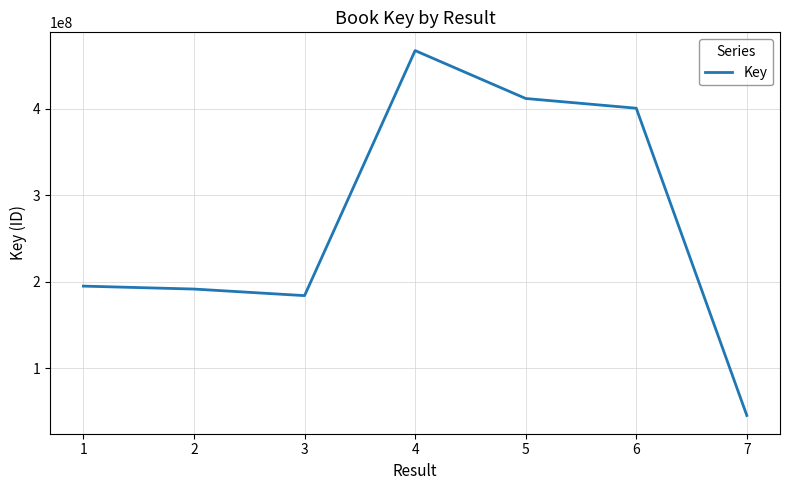

What is the difference between the maximum and minimum values?

421246642